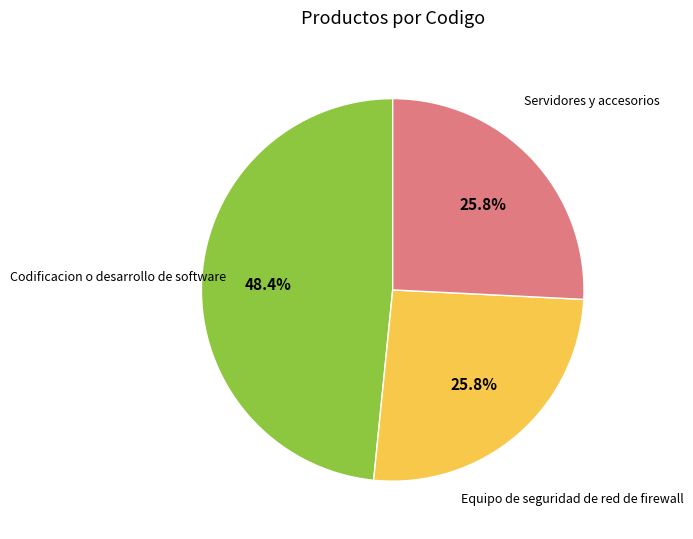

Is there any slice that represents more than half of the pie?

No